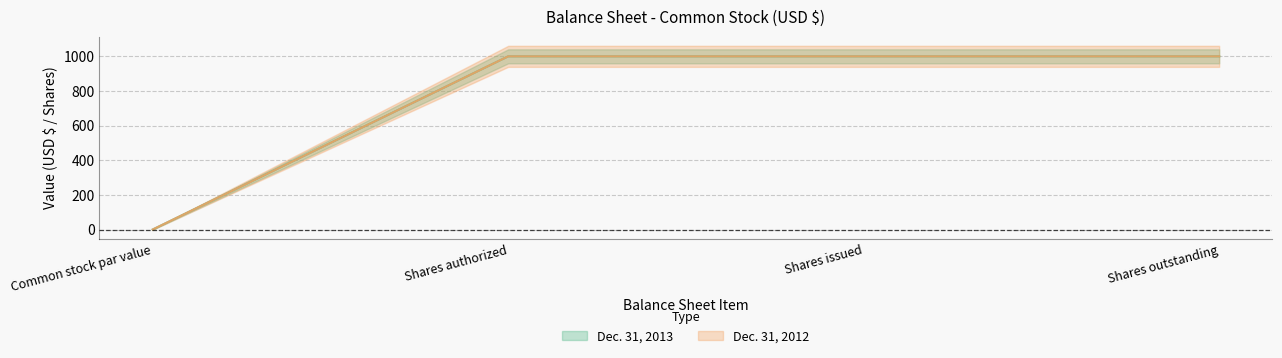

Which series has the largest total across all categories?

Dec. 31, 2013